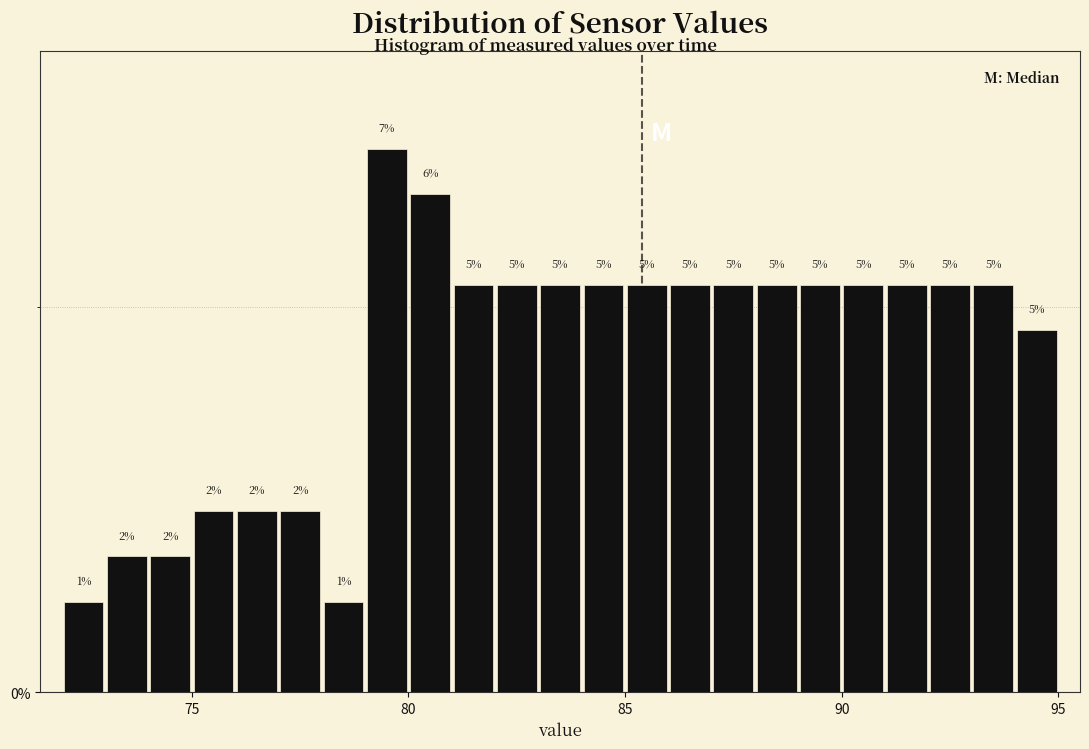

Read against the x-axis, roughly where is the centre of the tallest bar?

79.5